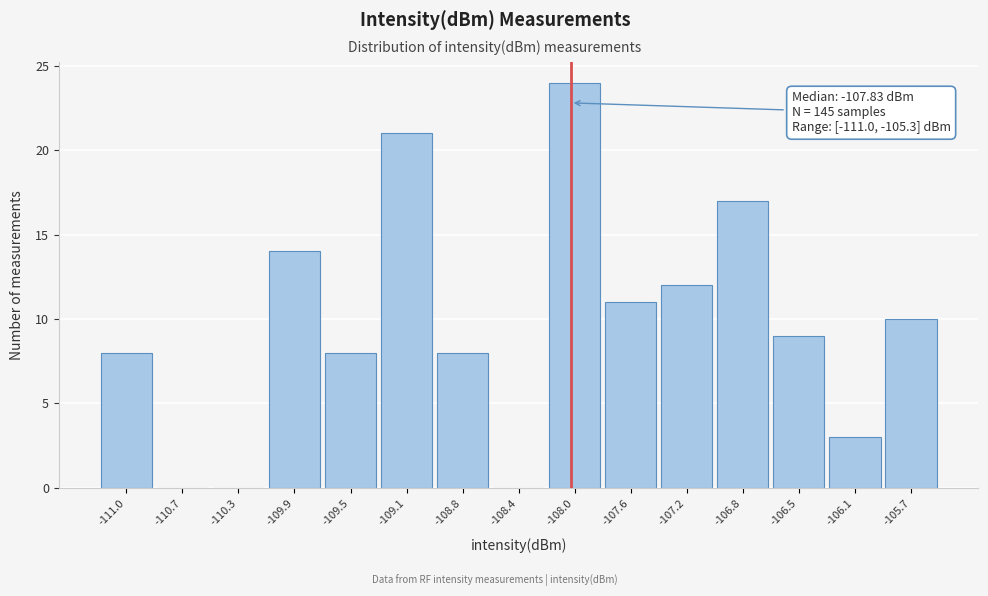

Reading left to right, extract all data points from this chart.

-111.0=8	-110.7=0	-110.3=0	-109.9=14	-109.5=8	-109.1=21	-108.8=8	-108.4=0	-108.0=24	-107.6=11	-107.2=12	-106.8=17	-106.5=9	-106.1=3	-105.7=10